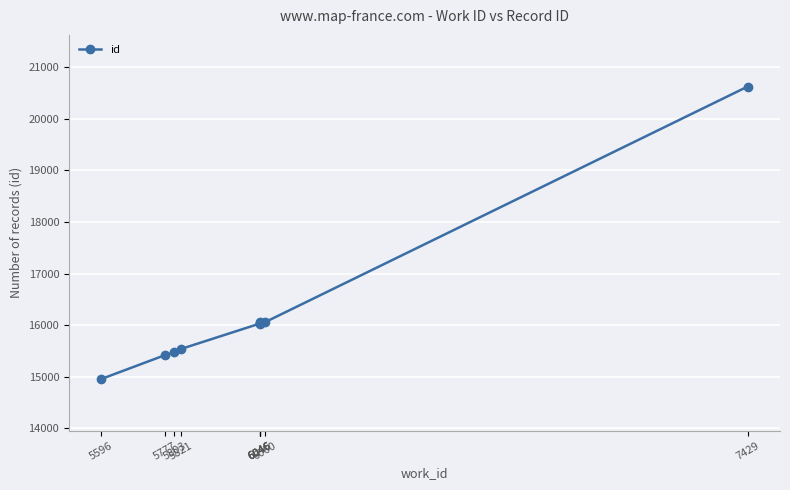

What is the sum of the values at 6060 and 5821?

31594